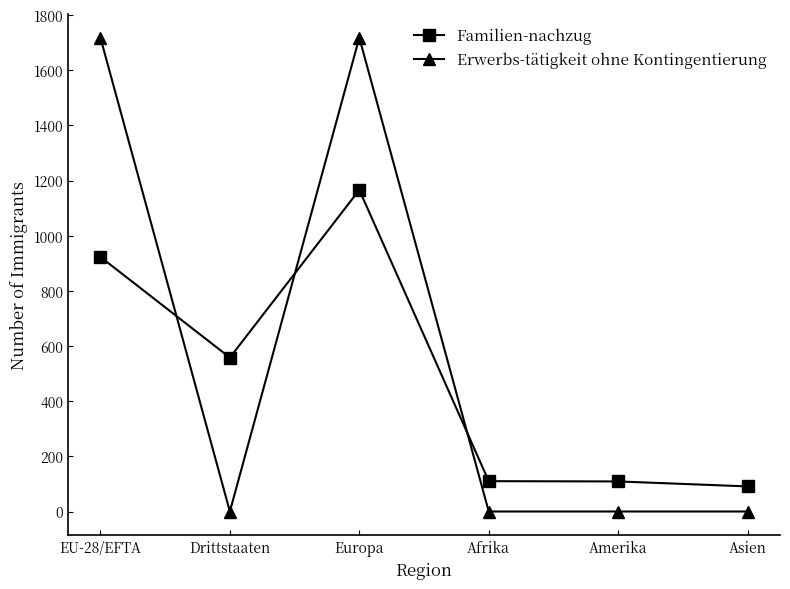

Rank the series by their average value, from lowest to highest.

Familien-nachzug, Erwerbs-tätigkeit ohne Kontingentierung